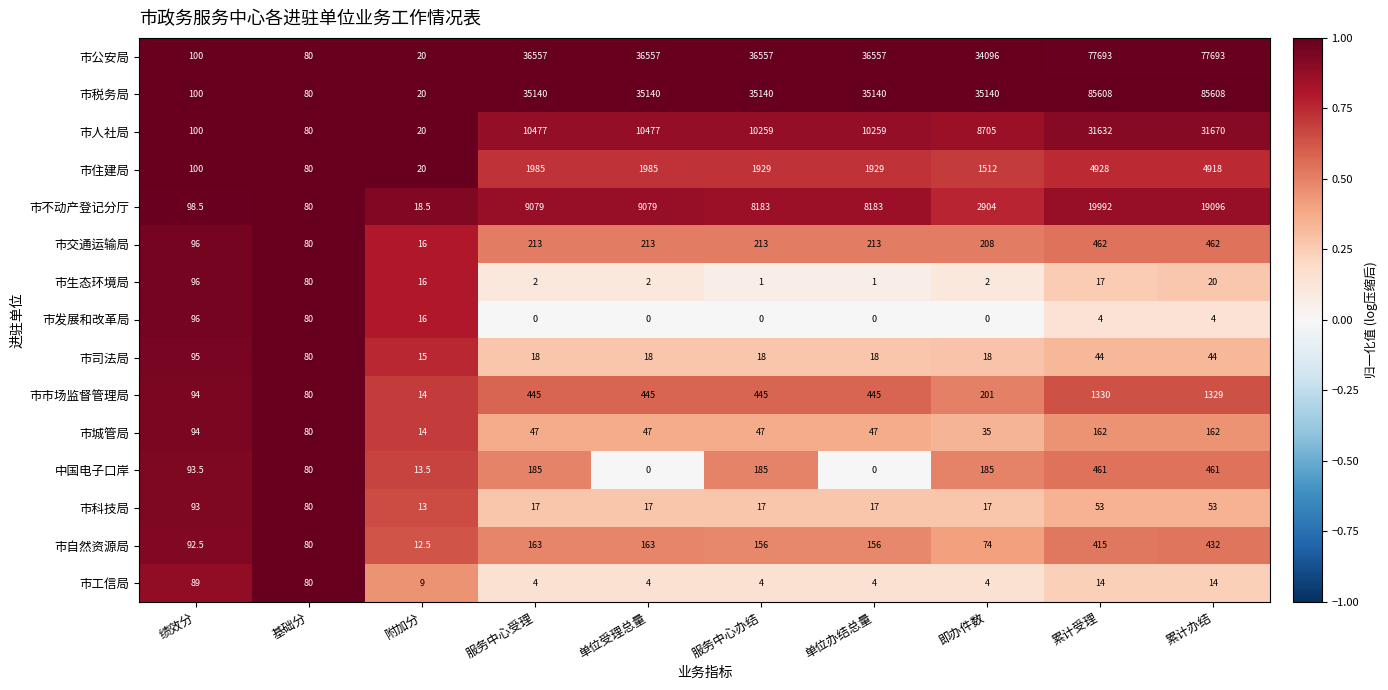

What is the difference between the second highest and minimum values in the 市市场监督管理局 series?

1315.0